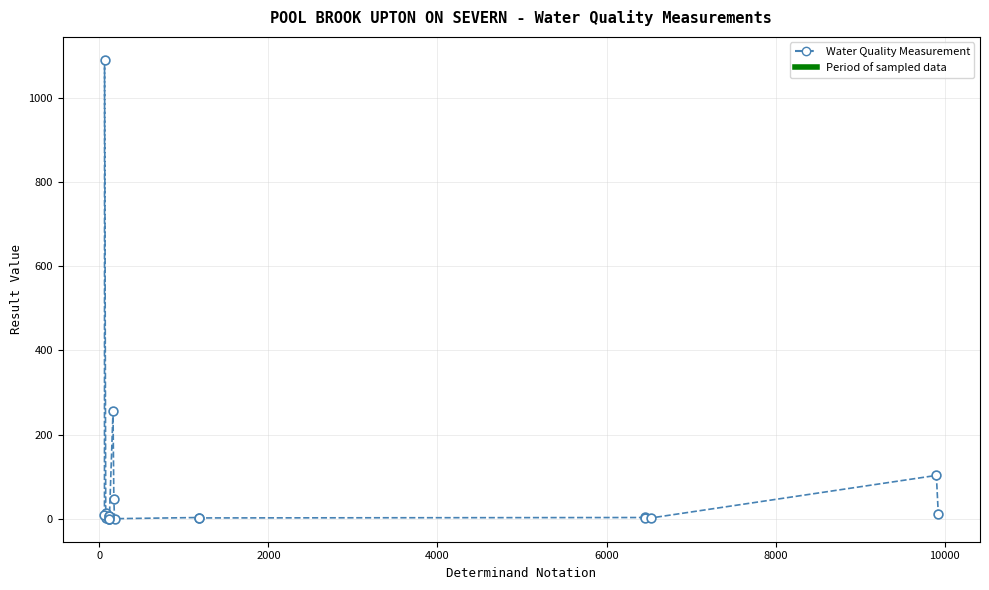

What Y value in the scatter plot is closest to 545?

255.0